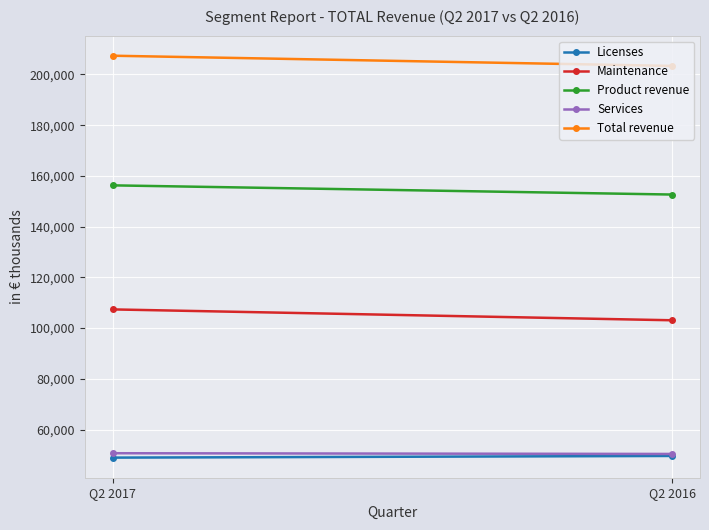

What is the smallest value displayed?

48913